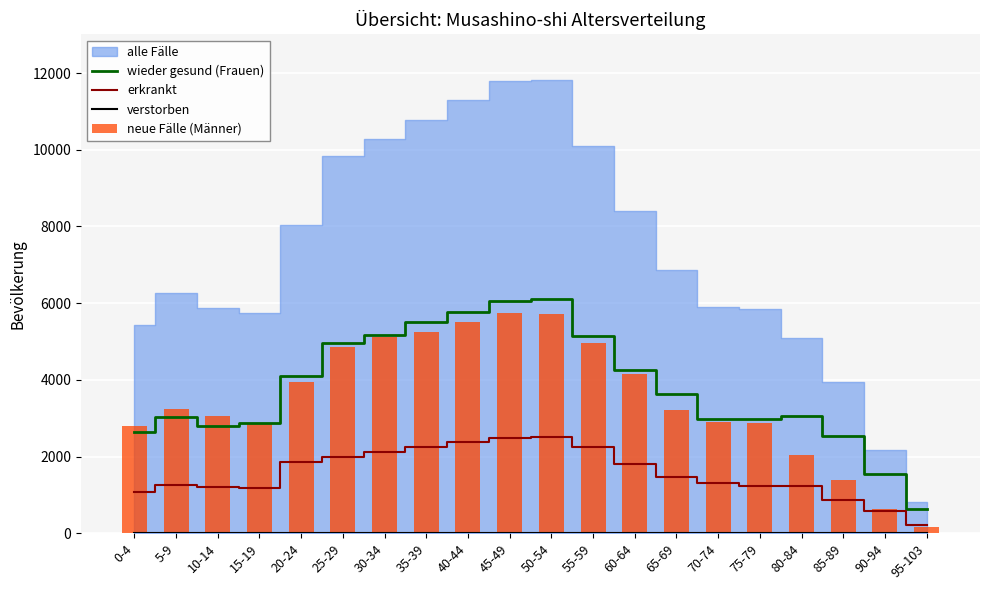

What is the total value across all series at 95-103?

1034